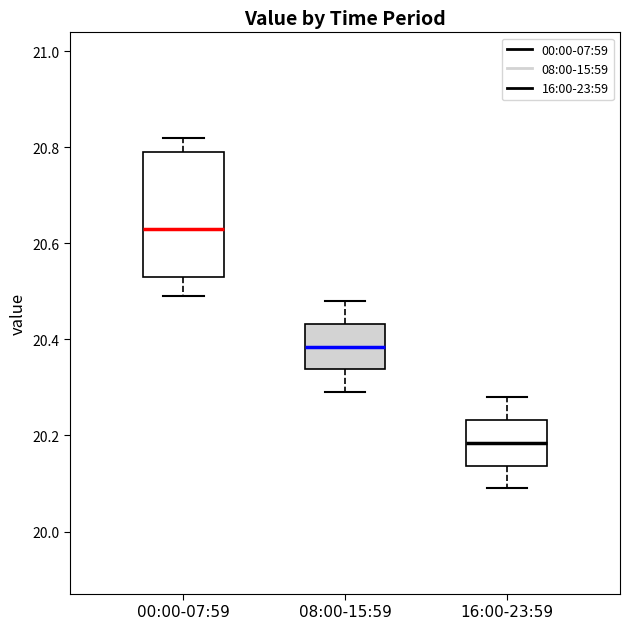

Reading left to right, transcribe this box plot: for each box, give where its median line is, the range the box spans, and where its two whiskers end, as read against the y-axis. The values are not printed on the chart, so give them approximately, as read against the axis.

00:00-07:59: median 20.64, box 20.54 to 20.80, whiskers 20.50 to 20.82
08:00-15:59: median 20.38, box 20.34 to 20.44, whiskers 20.30 to 20.48
16:00-23:59: median 20.18, box 20.14 to 20.24, whiskers 20.10 to 20.28